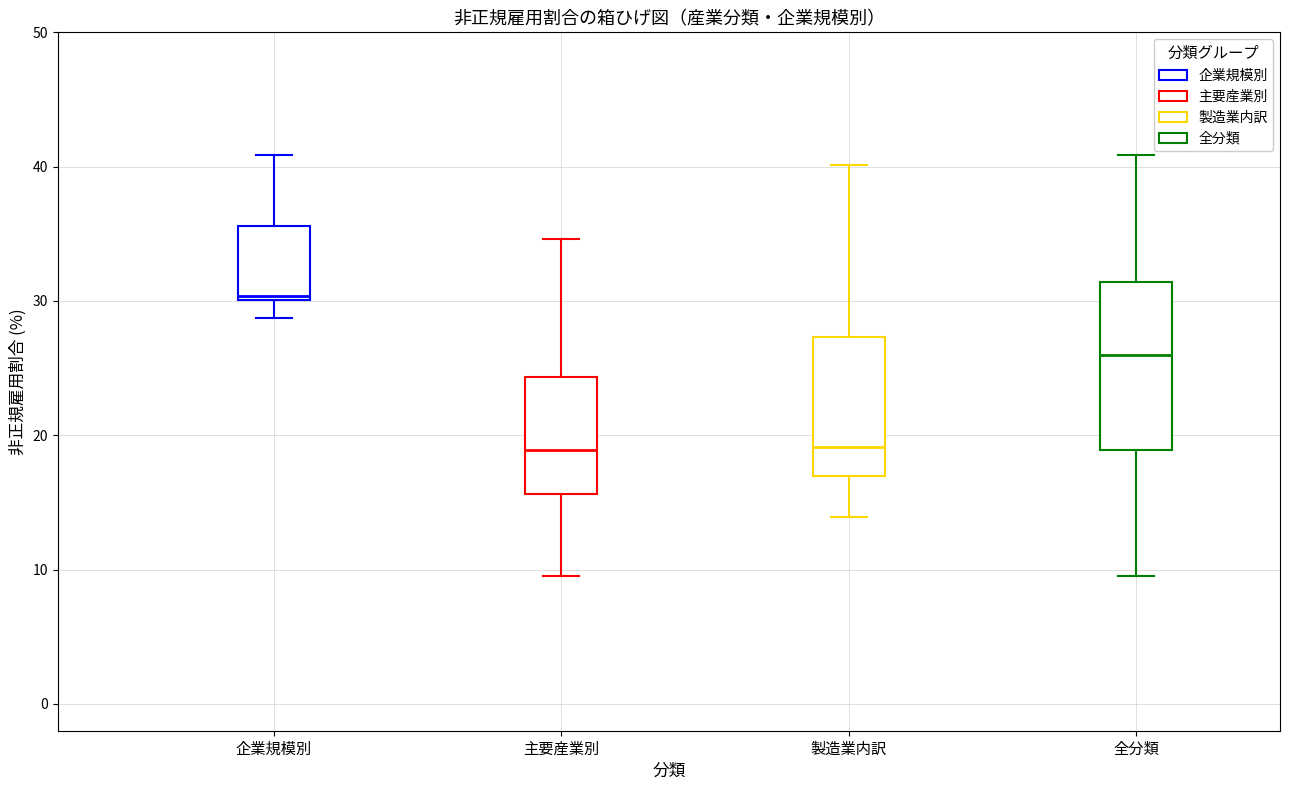

Comparing the boxes themselves (not the whiskers), which one is the tallest?

全分類